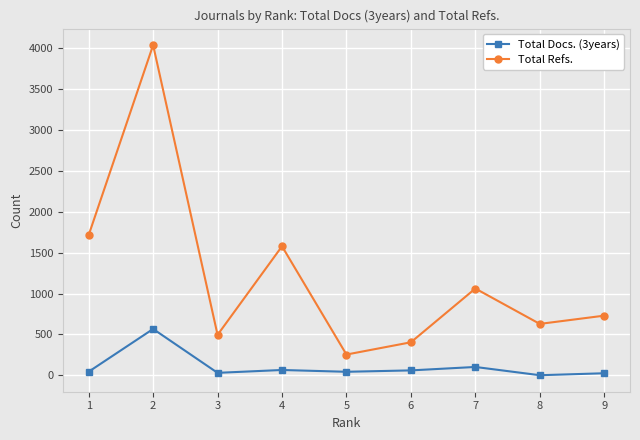

What are all the series names shown in the legend?

Total Docs. (3years), Total Refs.